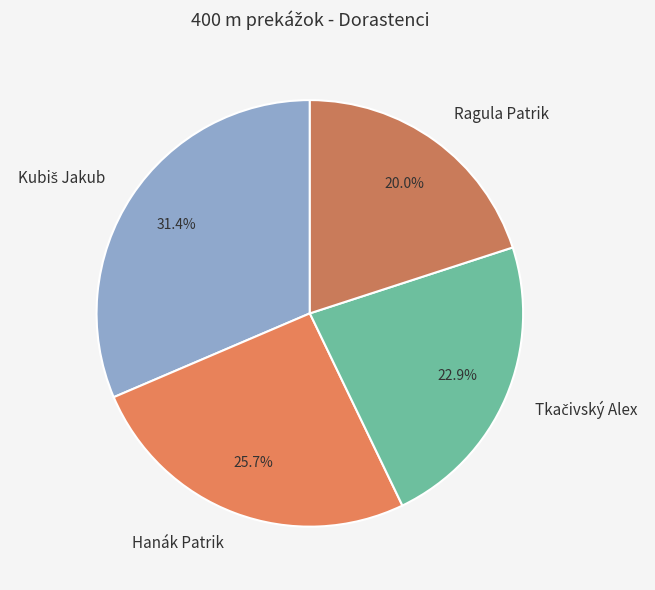

How many segments does this pie chart have?

4